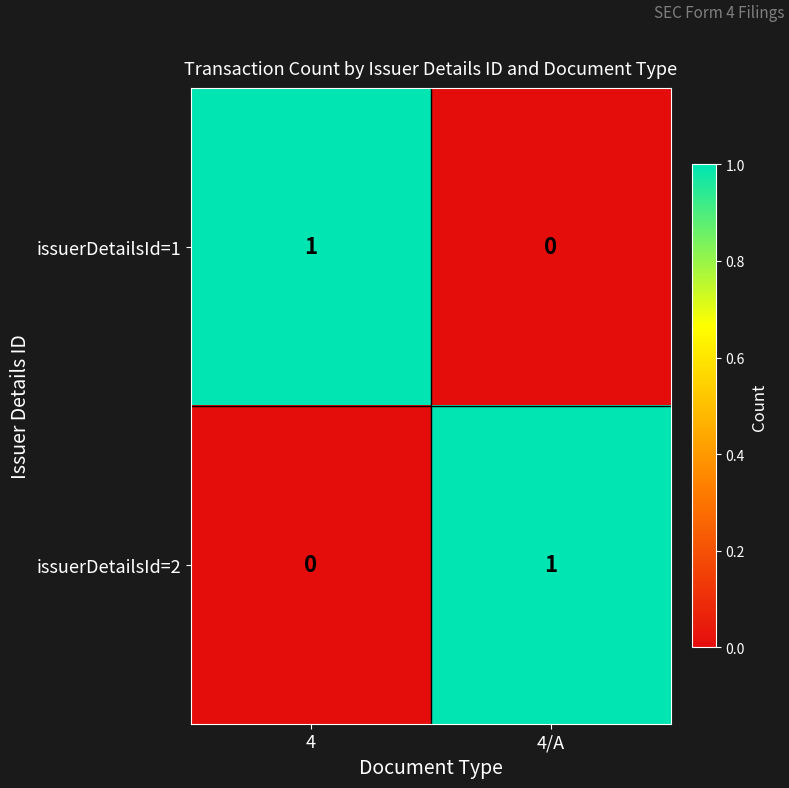

Rank the categories by issuerDetailsId=1 value from lowest to highest.

4/A, 4